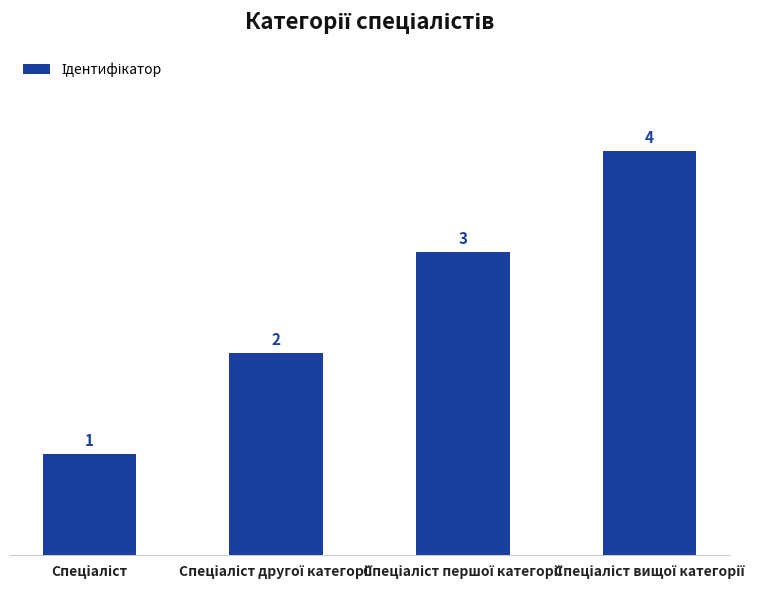

What is the value of the 4th bar from the left?

4